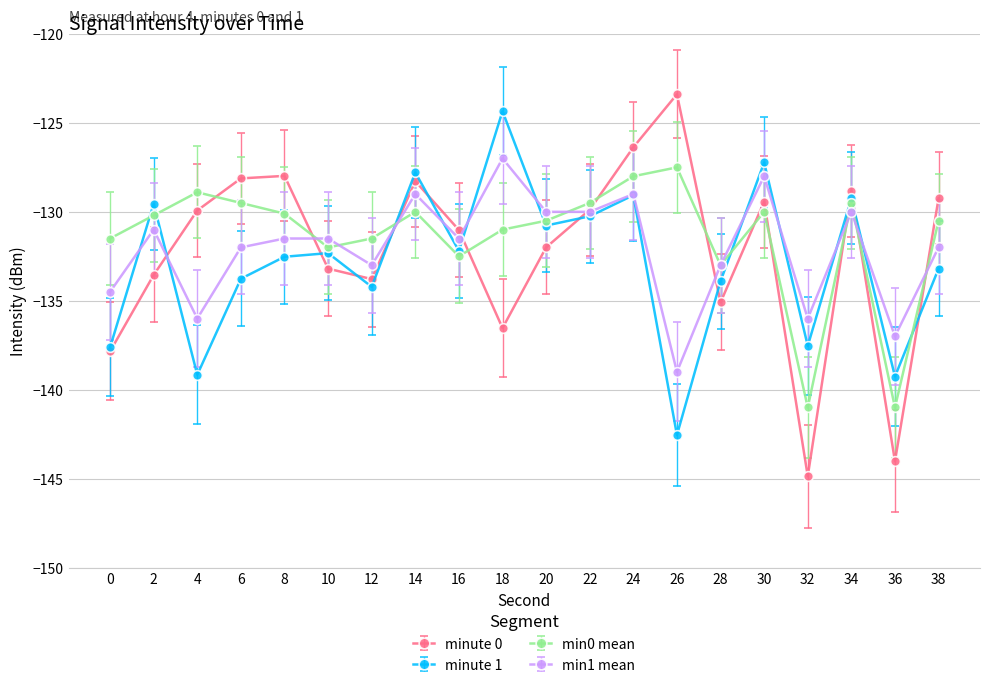

What is the approximate value of minute 0 at 28?

-135.1